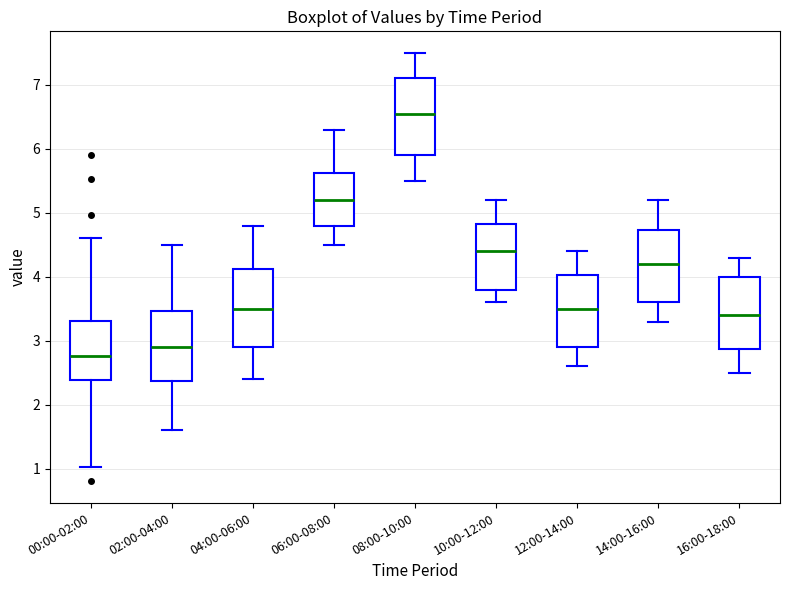

Where is the upper edge of the box for 14:00-16:00 on the y-axis? The values are not printed on the chart, so give them approximately, as read against the axis.

4.7